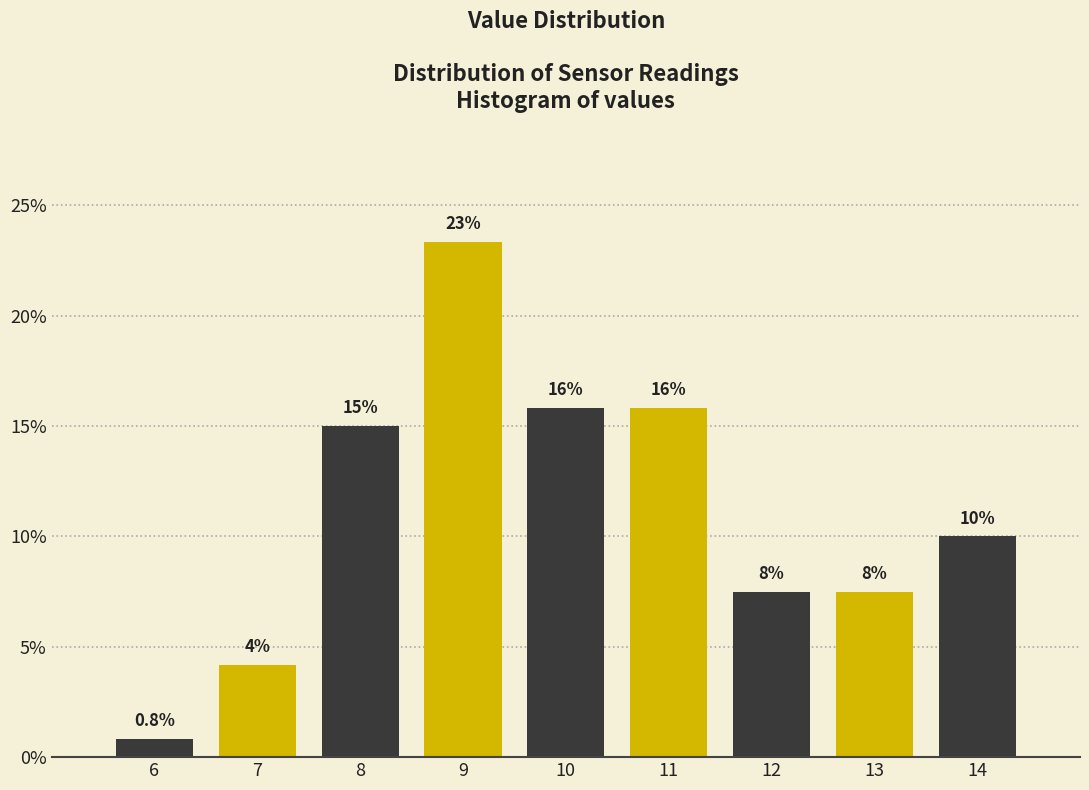

Are the bars horizontal?

No